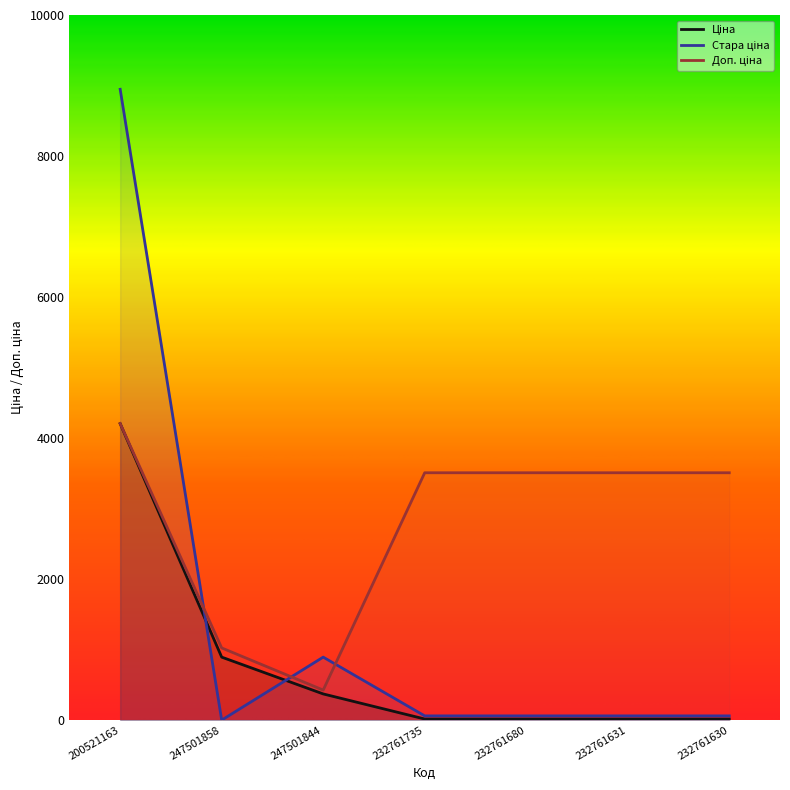

How many intersections are there between Ціна and Стара ціна?

2